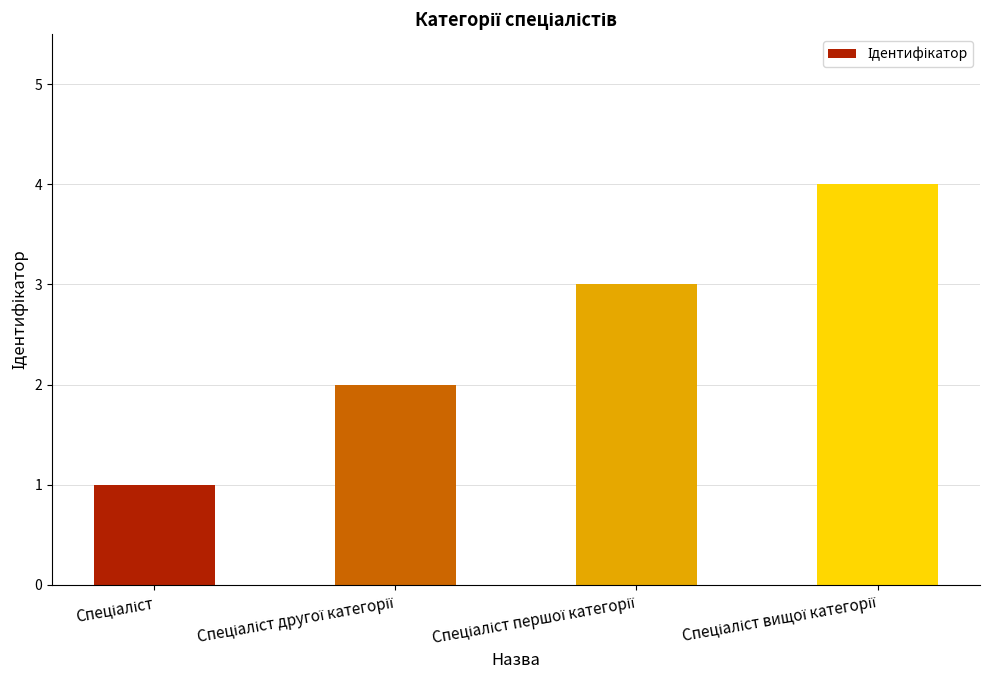

What is the greatest value displayed?

4